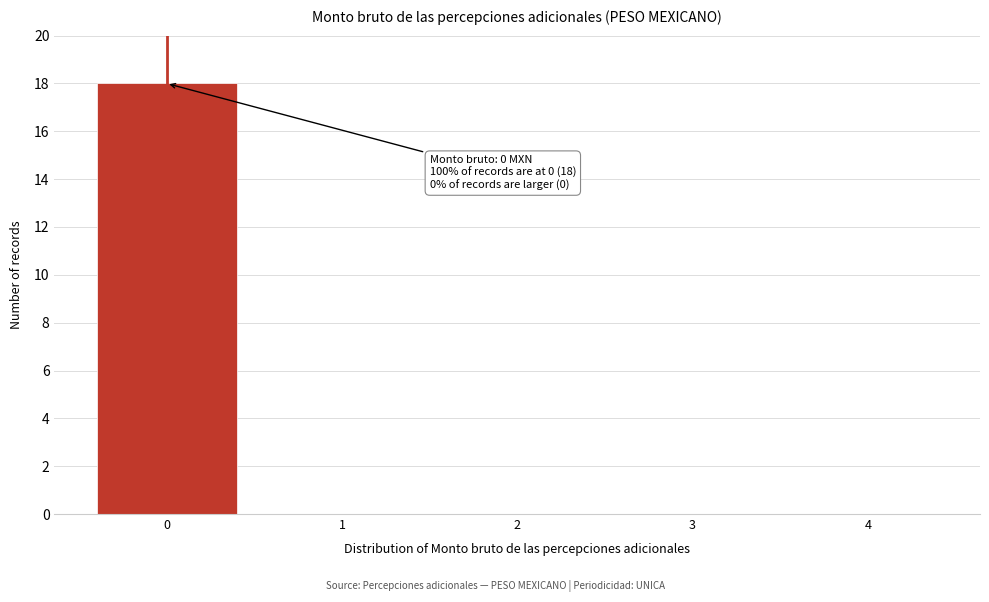

Reading left to right, what are all the values shown in this chart?

0=18	1=0	2=0	3=0	4=0